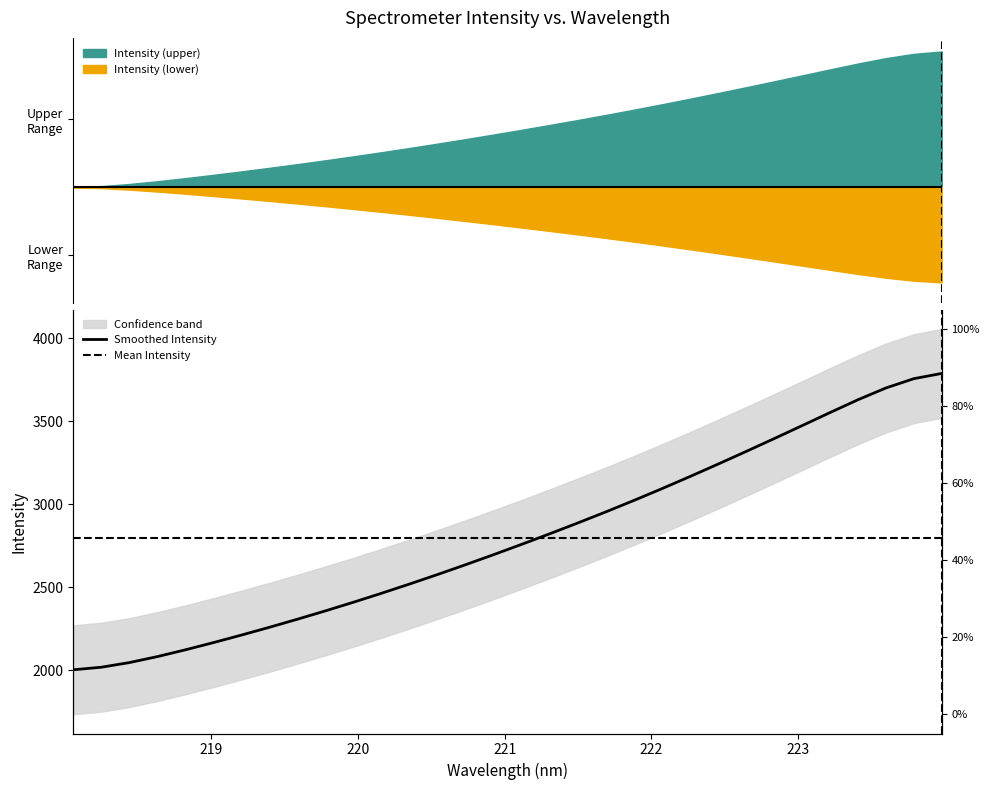

True or false: the data shows 1152.9 at 224.

False